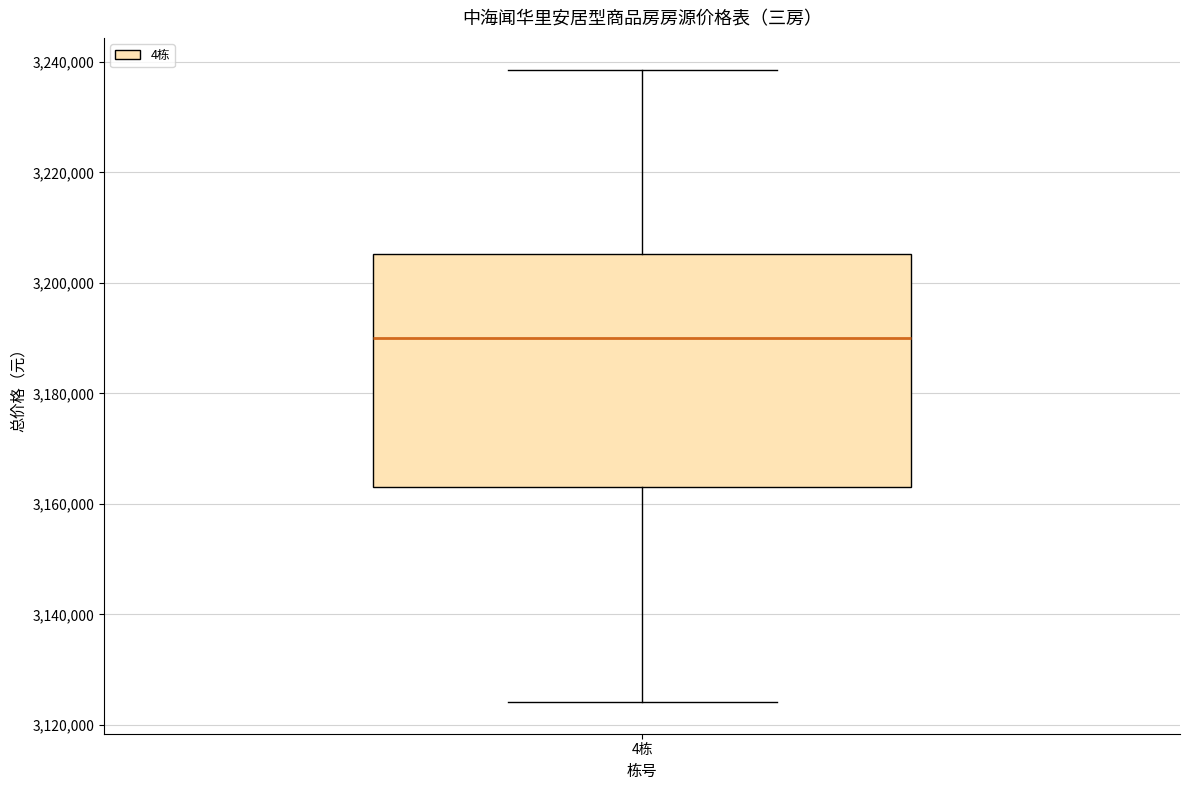

Transcribe this box plot: give where the median line is, the range the box spans, and where the two whiskers end, as read against the y-axis. The values are not printed on the chart, so give them approximately, as read against the axis.

median 3190000, box 3164000 to 3206000, whiskers 3124000 to 3238000